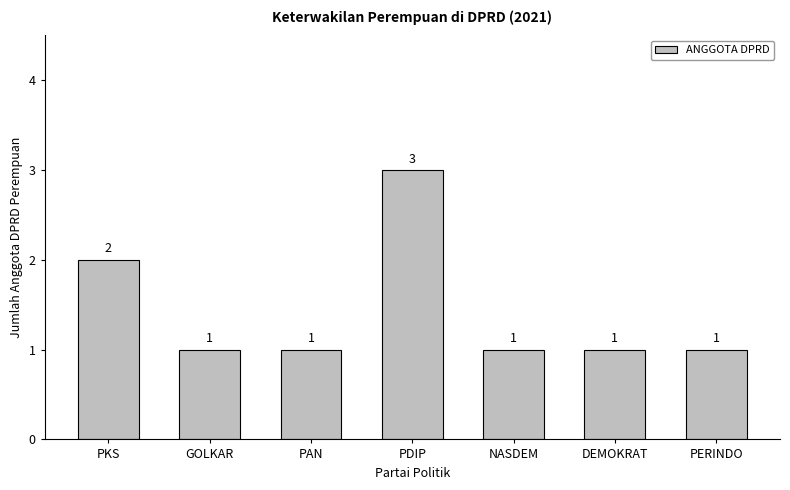

What is the sum of the values at PAN and PDIP?

4